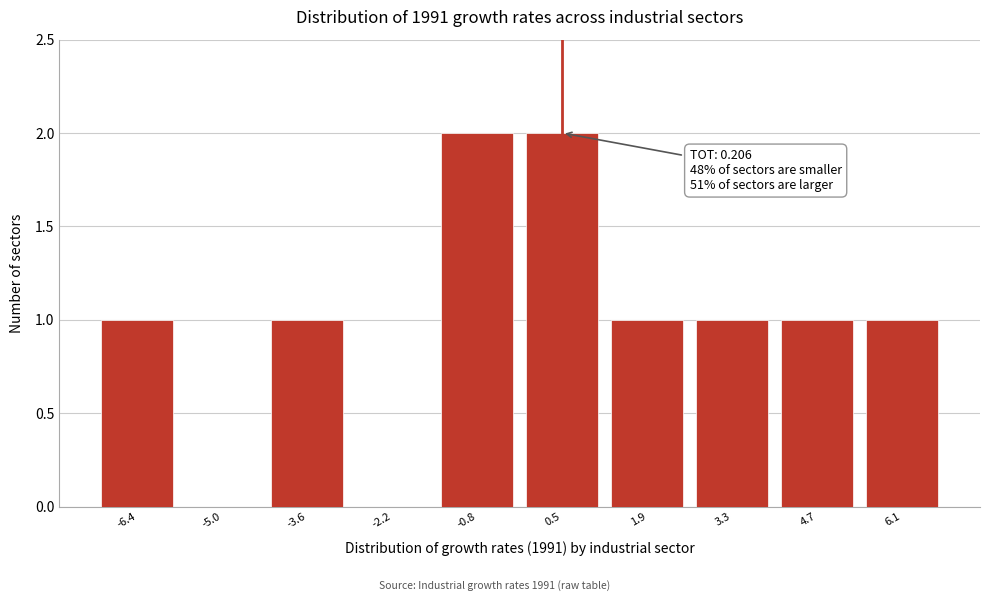

Reading right to left, transcribe all the data shown in this chart.

6.1=1	4.7=1	3.3=1	1.9=1	0.5=2	-0.8=2	-2.2=0	-3.6=1	-5.0=0	-6.4=1